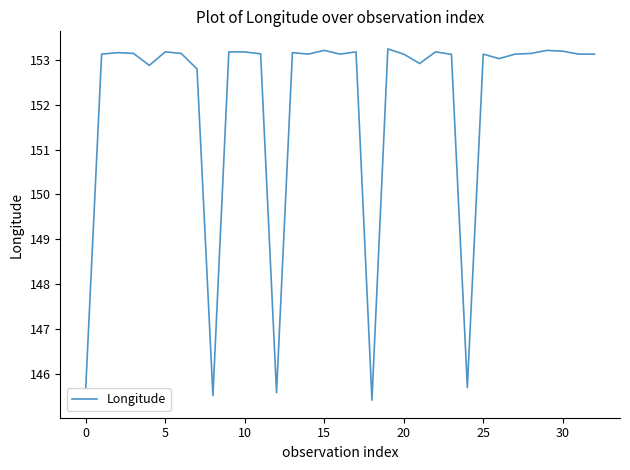

What is the maximum value shown in the chart?

153.2